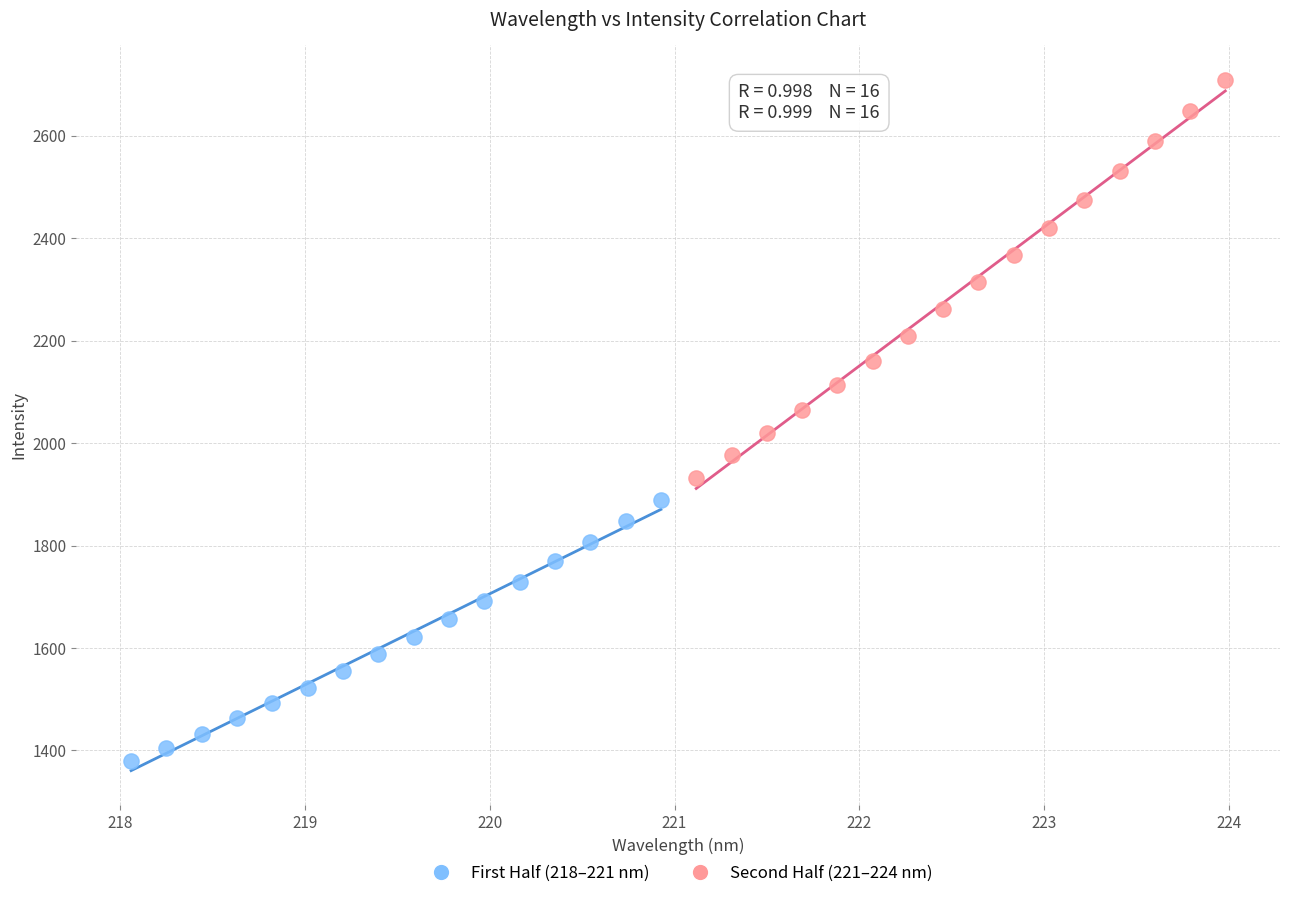

Which series contains the lowest Y value?

First Half (218–221 nm)